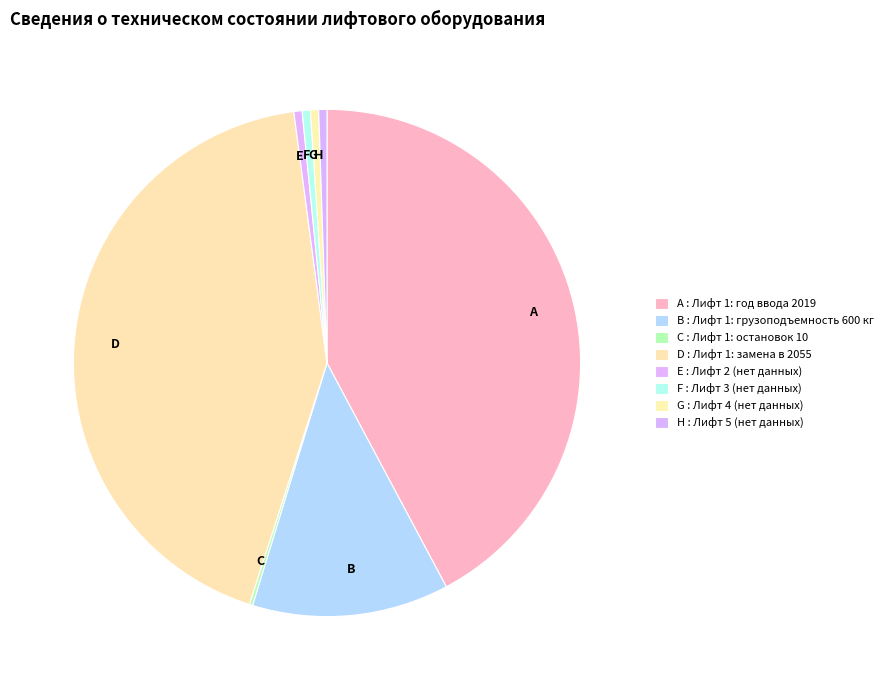

What is the largest slice in the pie chart?

Плановый срок замены